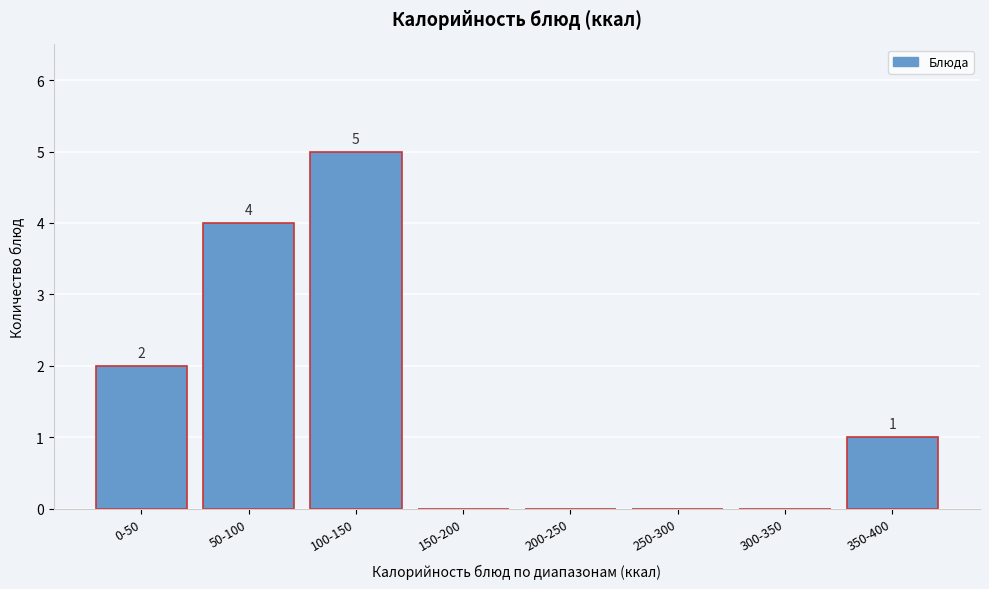

Reading right to left, extract all data points from this chart.

350-400=1	300-350=0	250-300=0	200-250=0	150-200=0	100-150=5	50-100=4	0-50=2